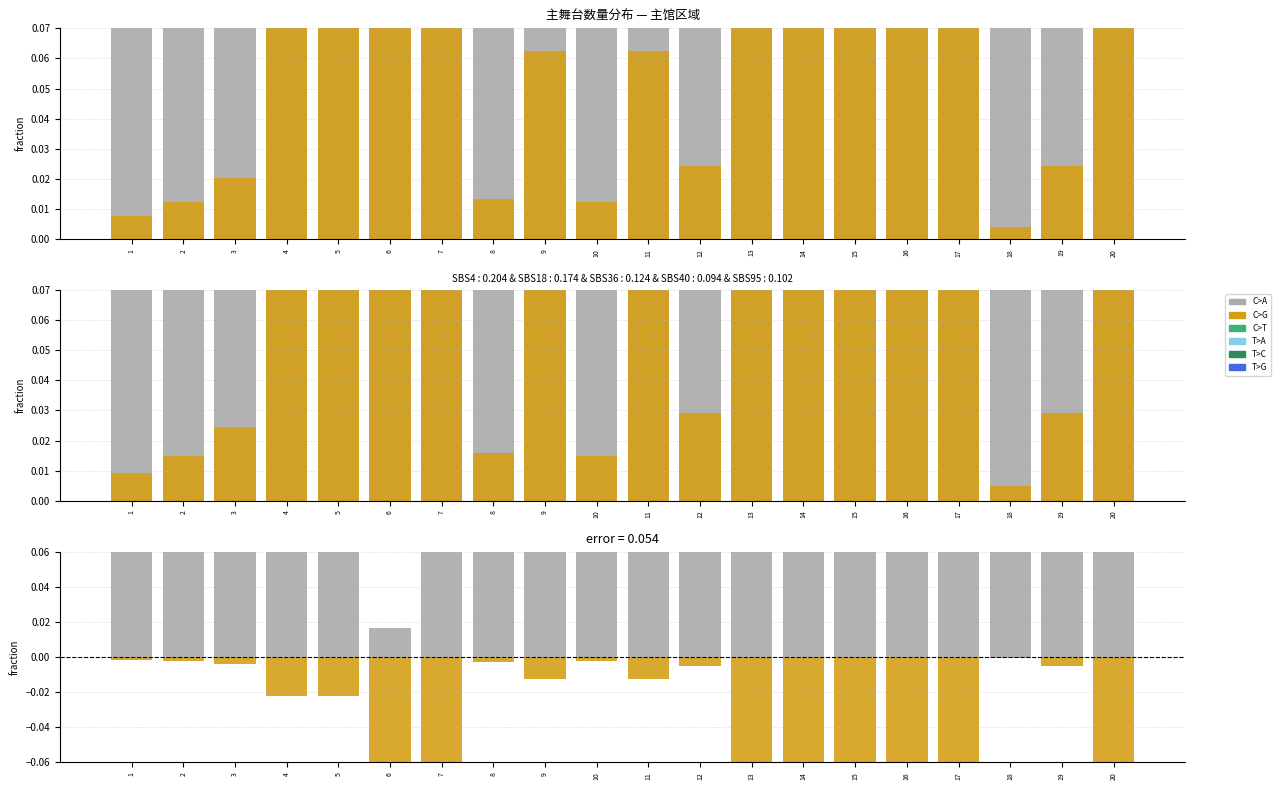

Does the chart contain any negative values?

Yes